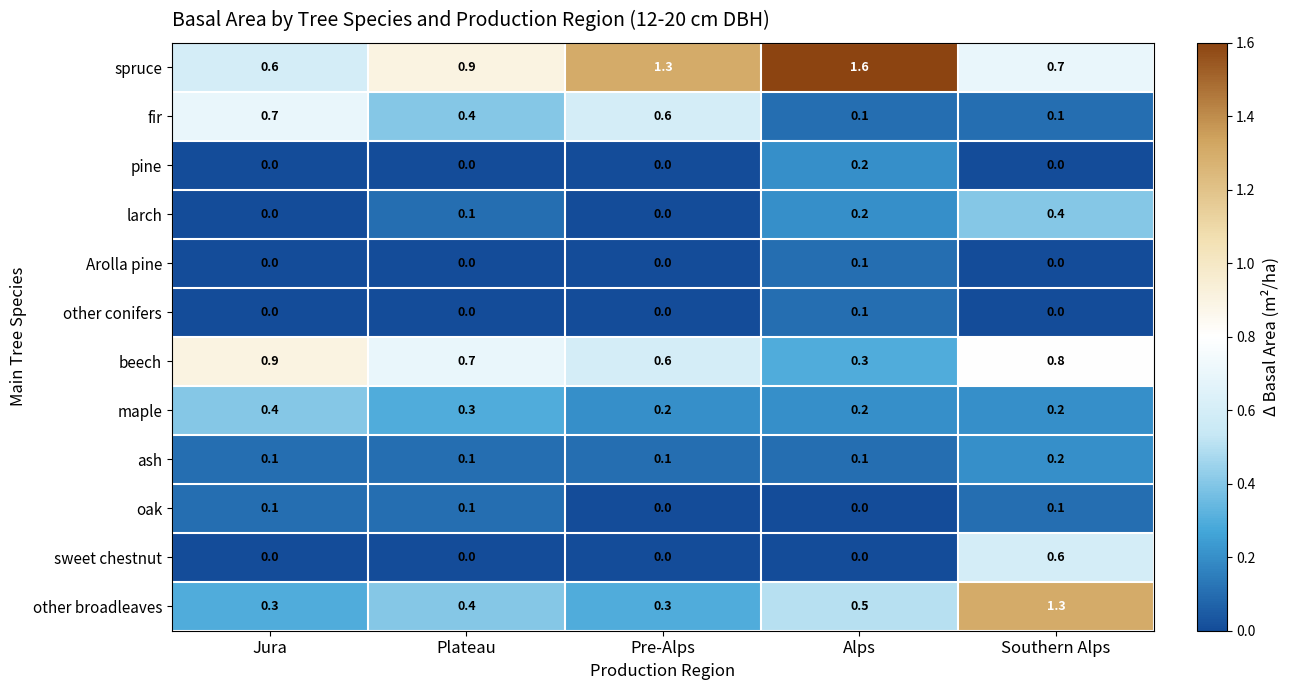

What is the difference between the maximum and minimum values in the sweet chestnut series?

0.6